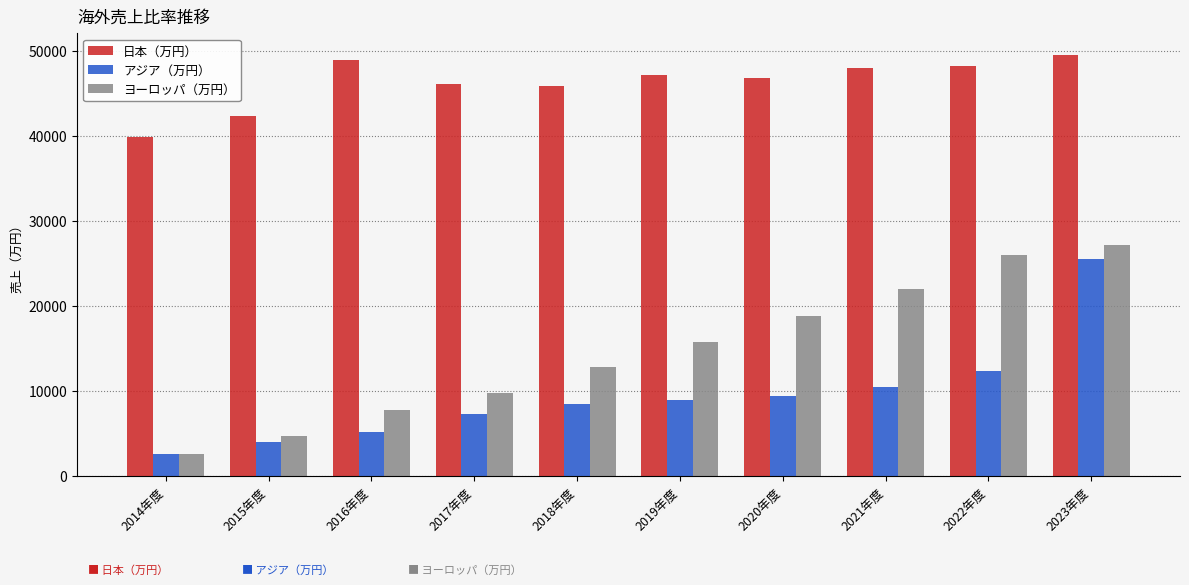

Which series has the largest total across all categories?

日本（万円）